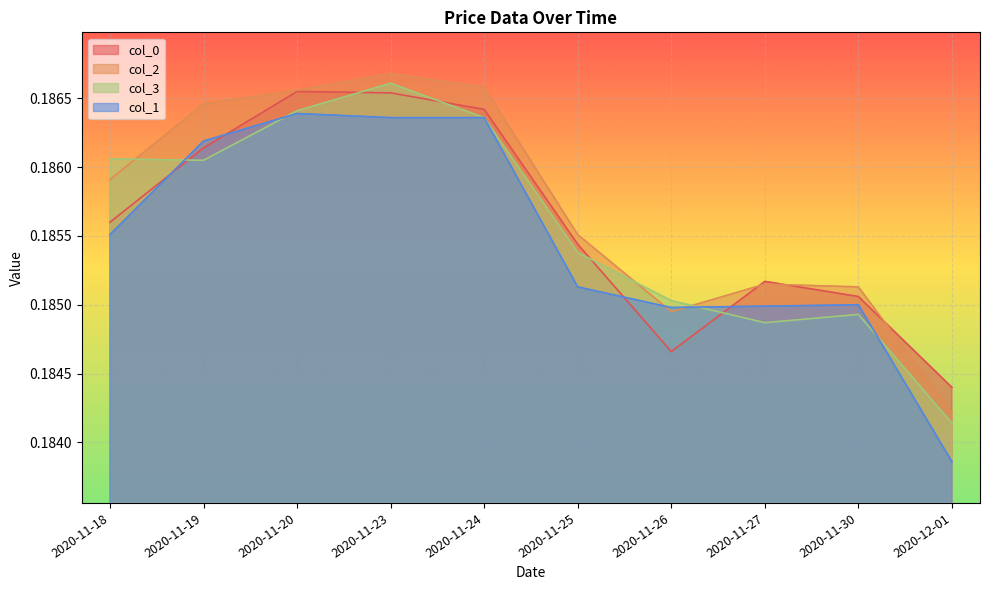

Which has a higher value, 2020-12-01 or 2020-11-26?

2020-11-26